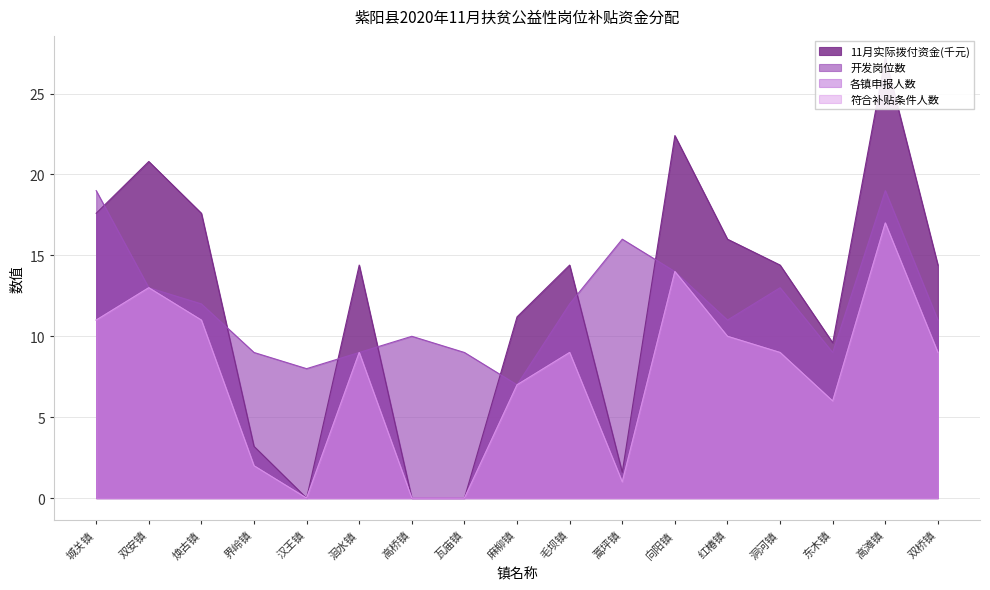

Between 双桥镇 and 向阳镇, which is larger?

向阳镇